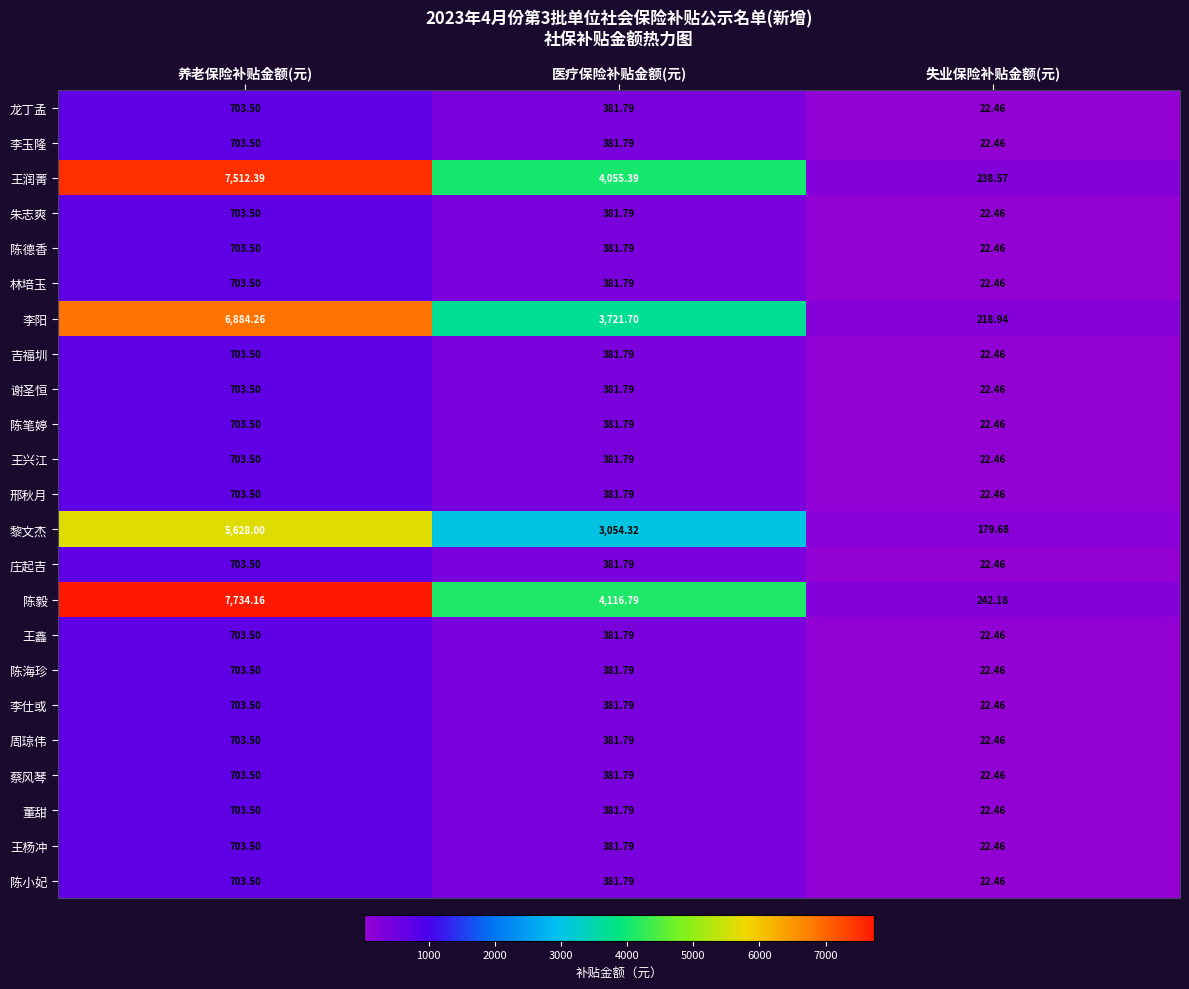

Which series has the largest range (max minus min)?

陈毅